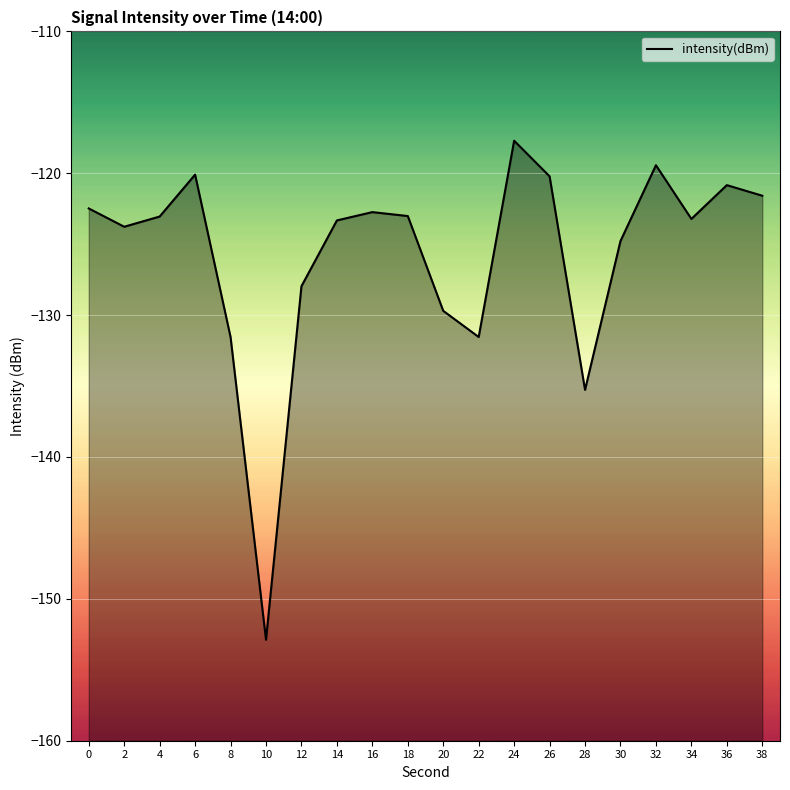

What value does the data have at 6?

-120.1